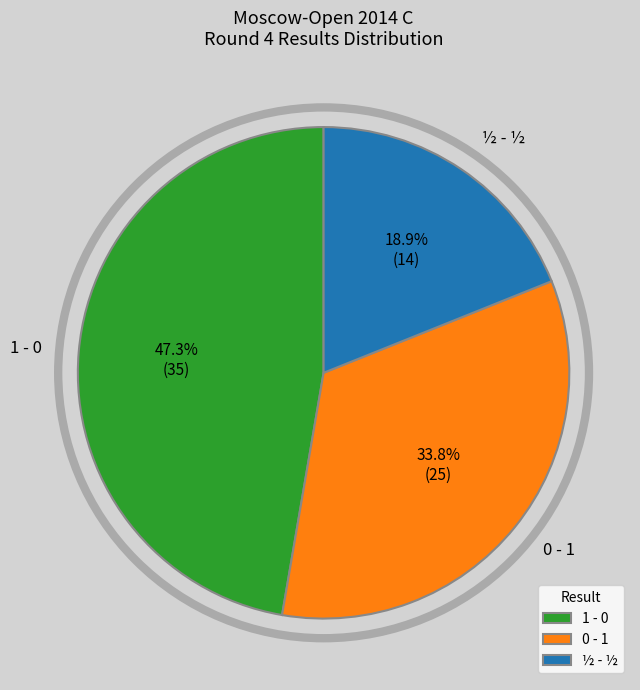

Count the number of slices in the pie.

3